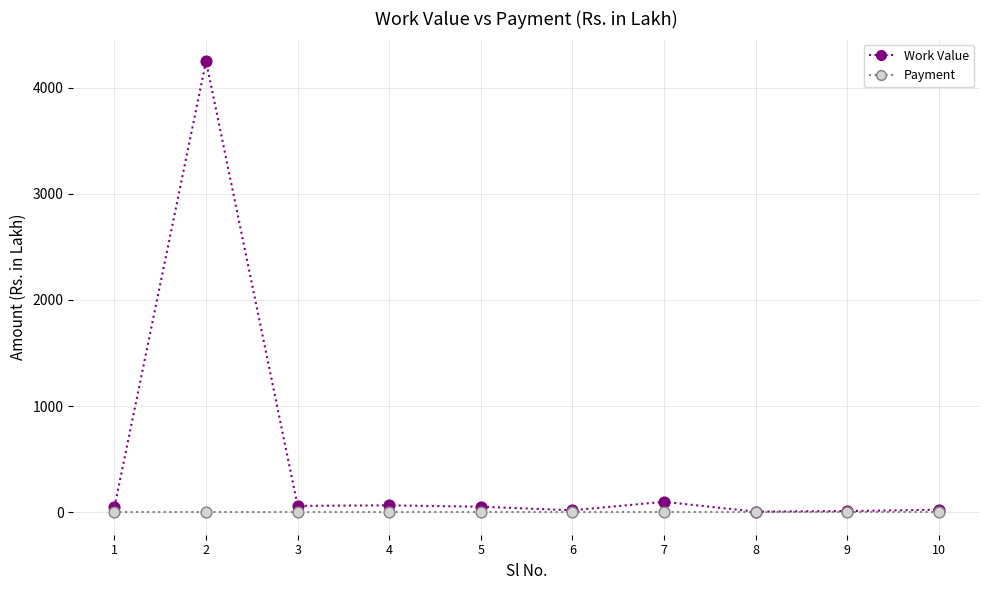

Which series contains the highest Y value?

Work Value